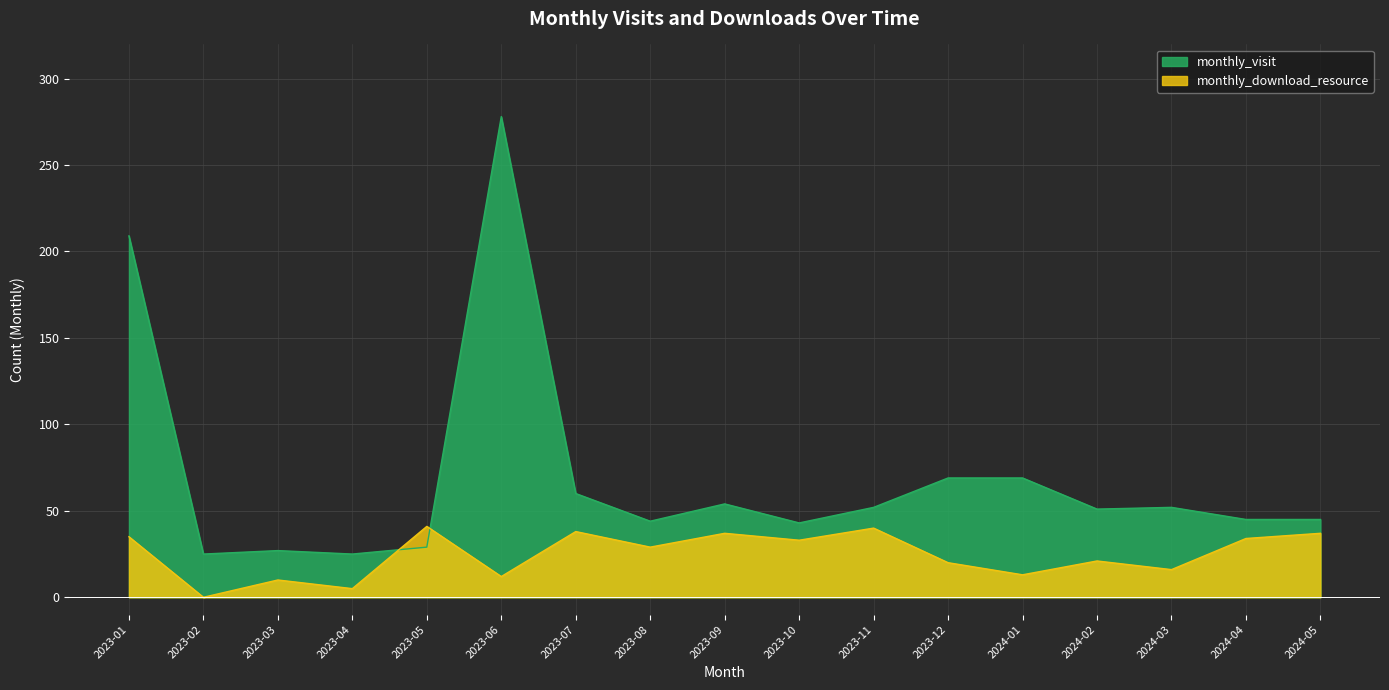

Reading left to right, list all the values displayed in this chart.

monthly_visit: 209	25	27	25	29	278	60	44	54	43	52	69	69	51	52	45	45
monthly_download_resource: 35	0	10	5	41	12	38	29	37	33	40	20	13	21	16	34	37